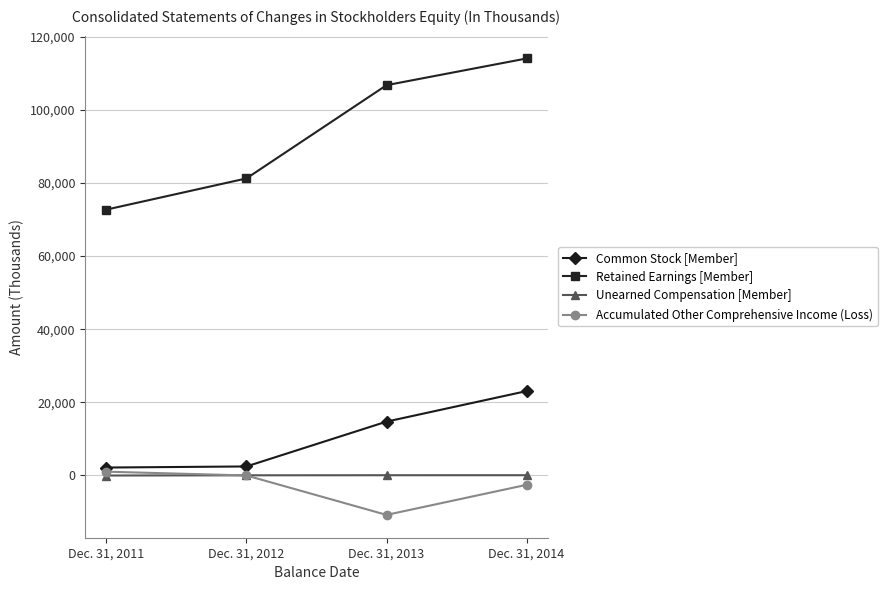

Is the value of Retained Earnings [Member] at Dec. 31, 2012 greater than the value of Common Stock [Member] at Dec. 31, 2012?

Yes